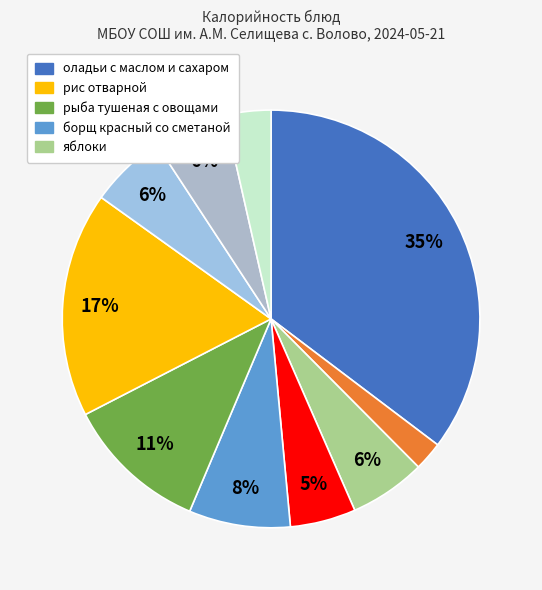

Which slice is the smallest?

чай с сахаром